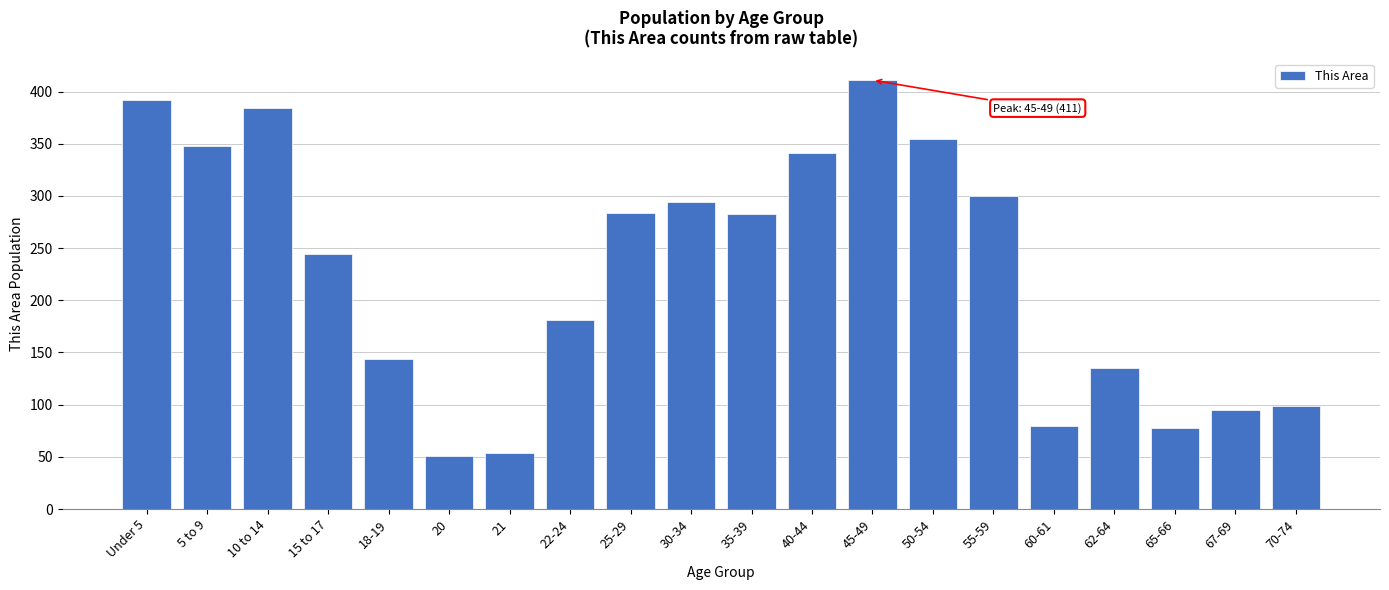

Is it true that the value at 5 to 9 is 605?

False